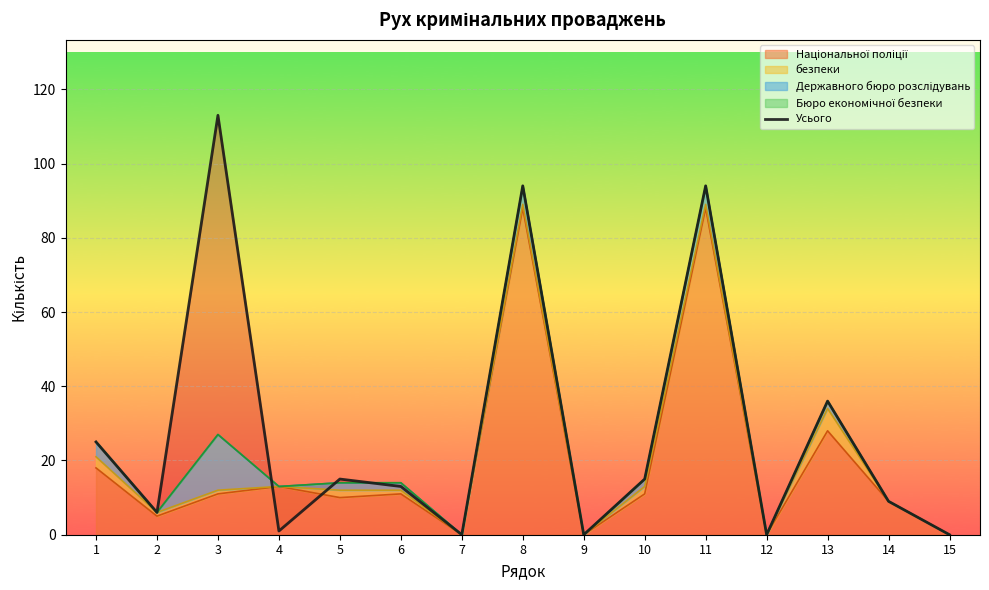

How many data points are above 13?

7